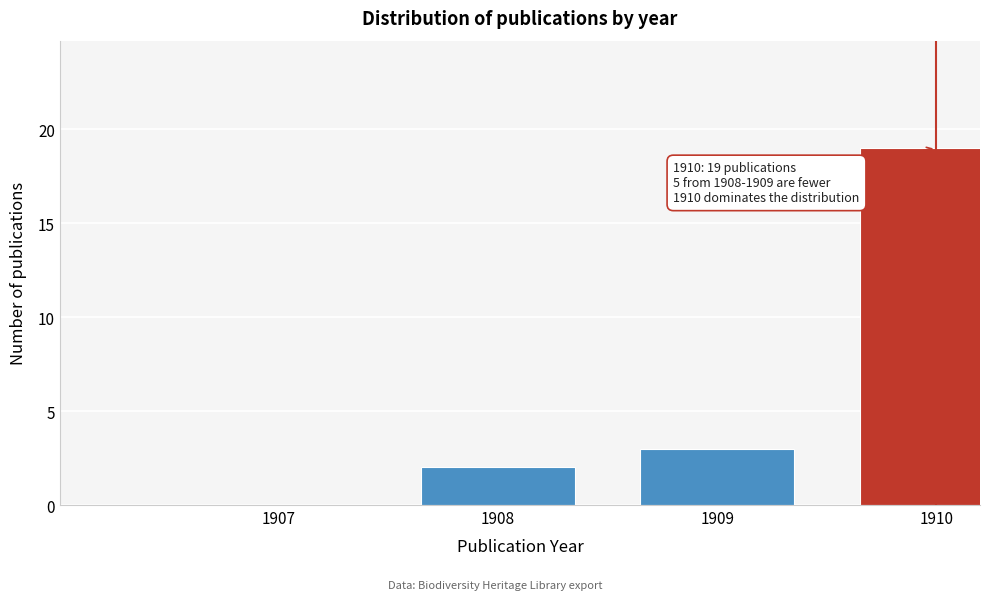

Reading left to right, what are all the values shown in this chart?

1907=0	1908=2	1909=3	1910=19